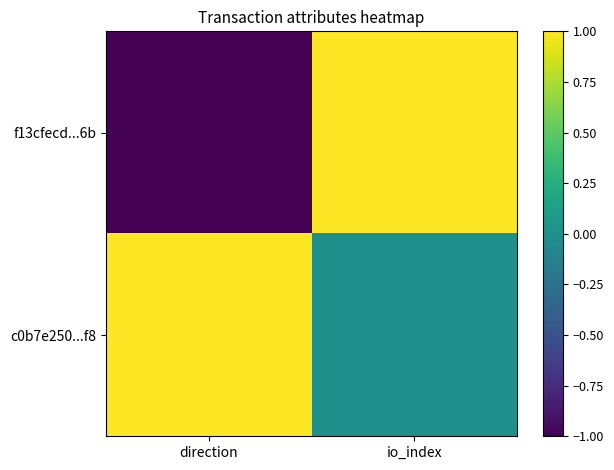

How many series are shown in this chart?

2